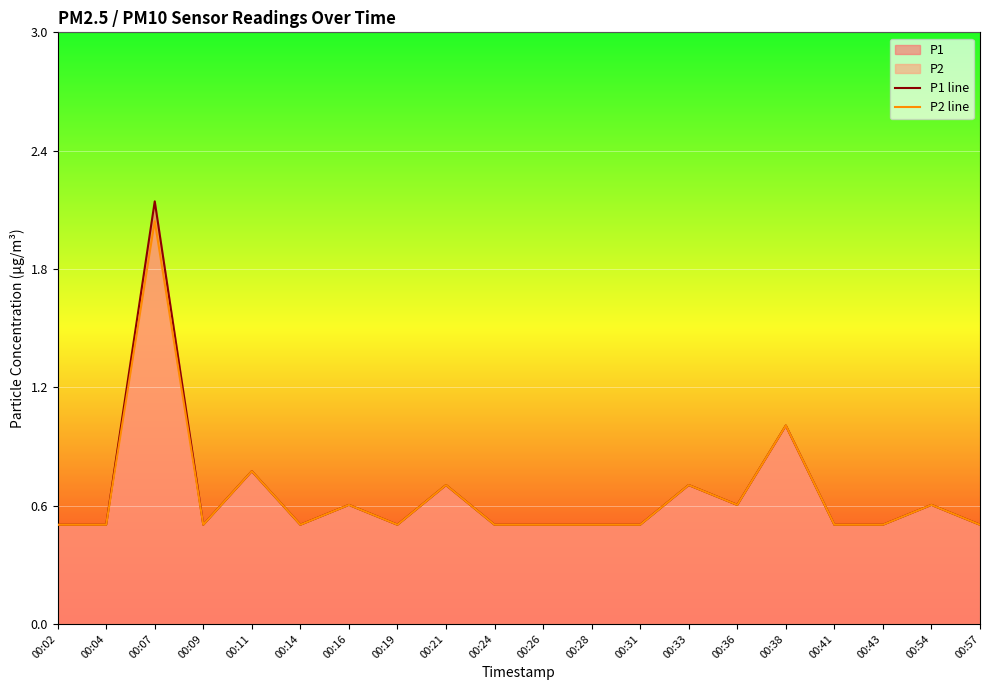

What is the value of the P2 line point at the 13th from the left?

0.5